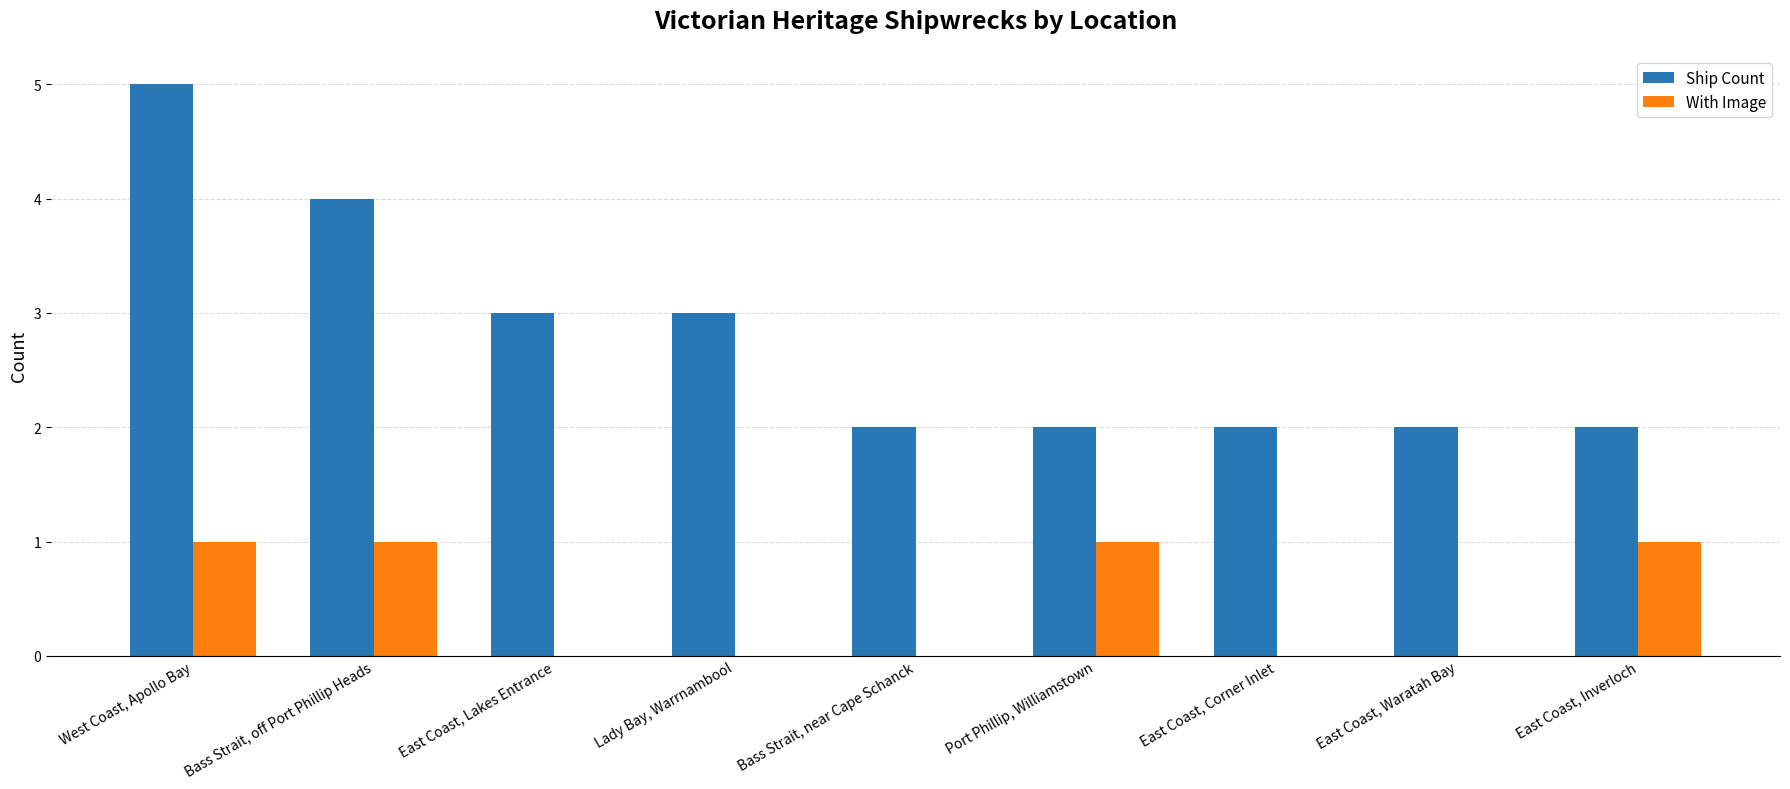

The value of With Image at East Coast, Inverloch is 1. True or false?

True